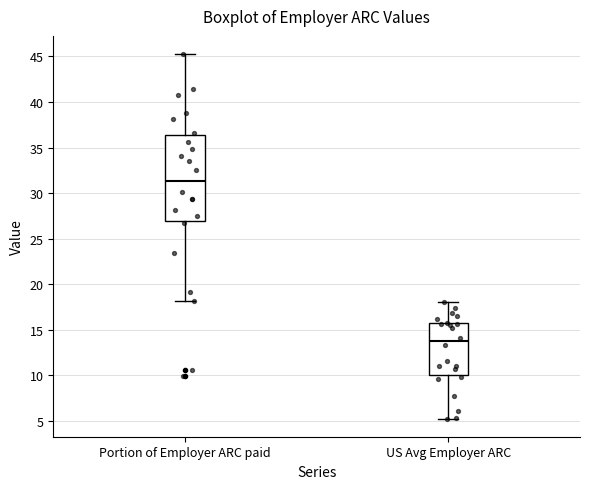

Which box is the tallest, from its lower edge to its upper edge?

Portion of Employer ARC paid